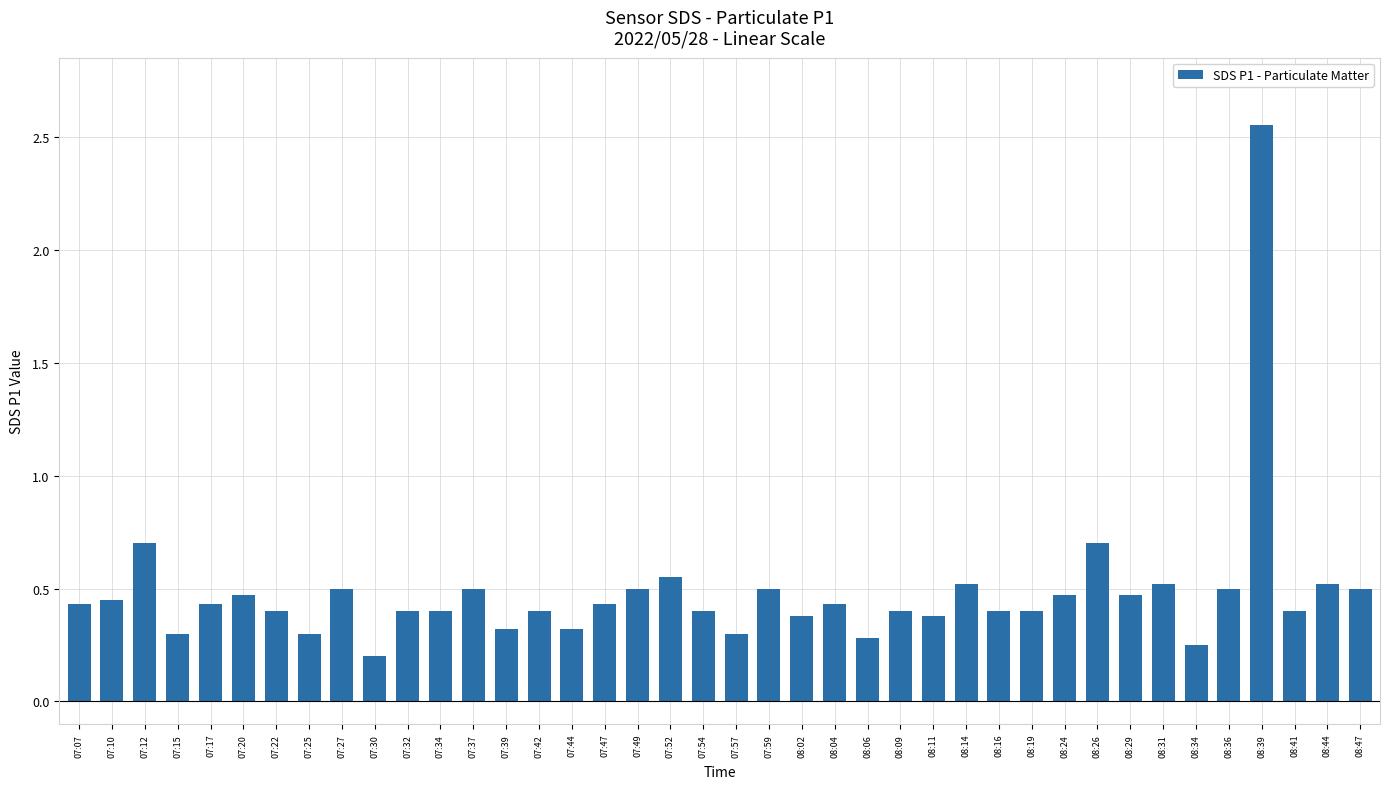

Between 07:20 and 07:57, which is larger?

07:20